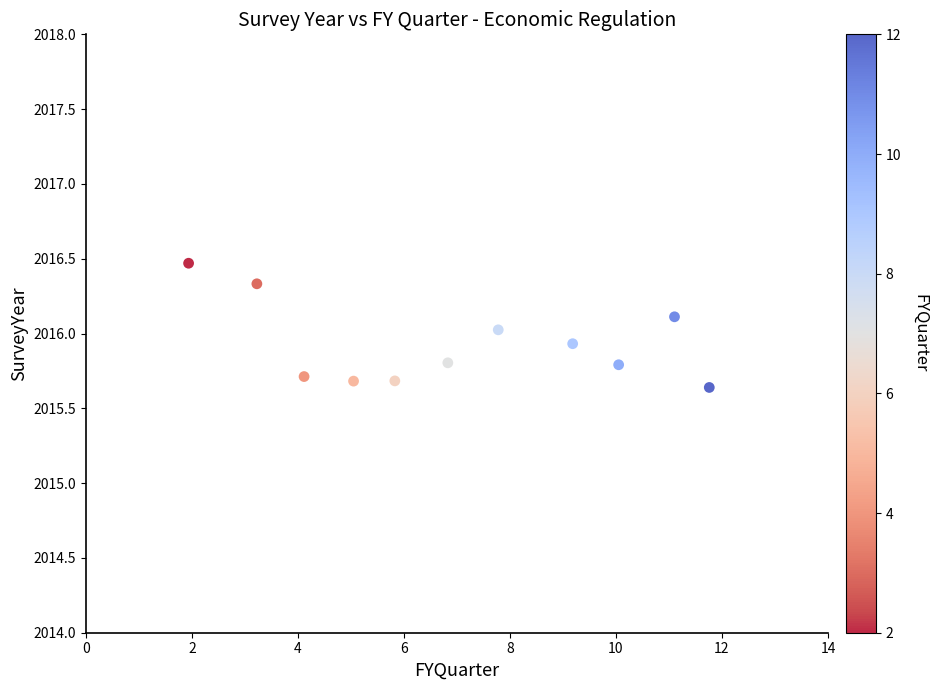

What is the range of X values (max minus min)?

9.8